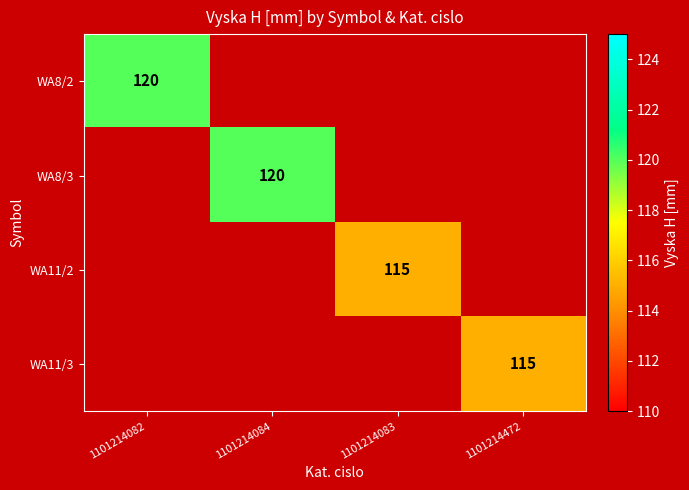

Is it true that WA11/2 equals 156 at 1101214083?

False